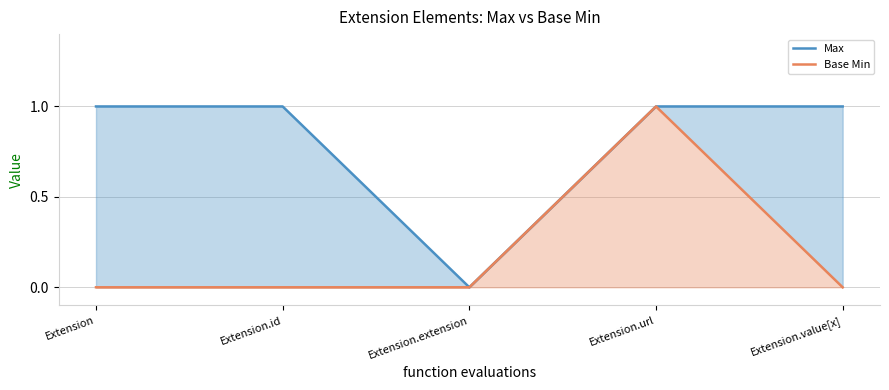

How many lines are shown in the chart?

2